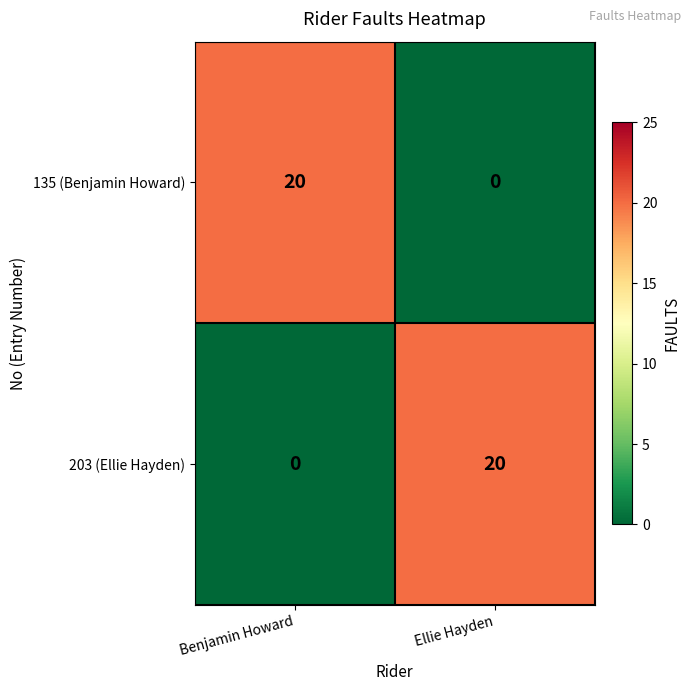

Reading right to left, list all the values displayed in this chart.

135 (Benjamin Howard): 0	20
203 (Ellie Hayden): 20	0